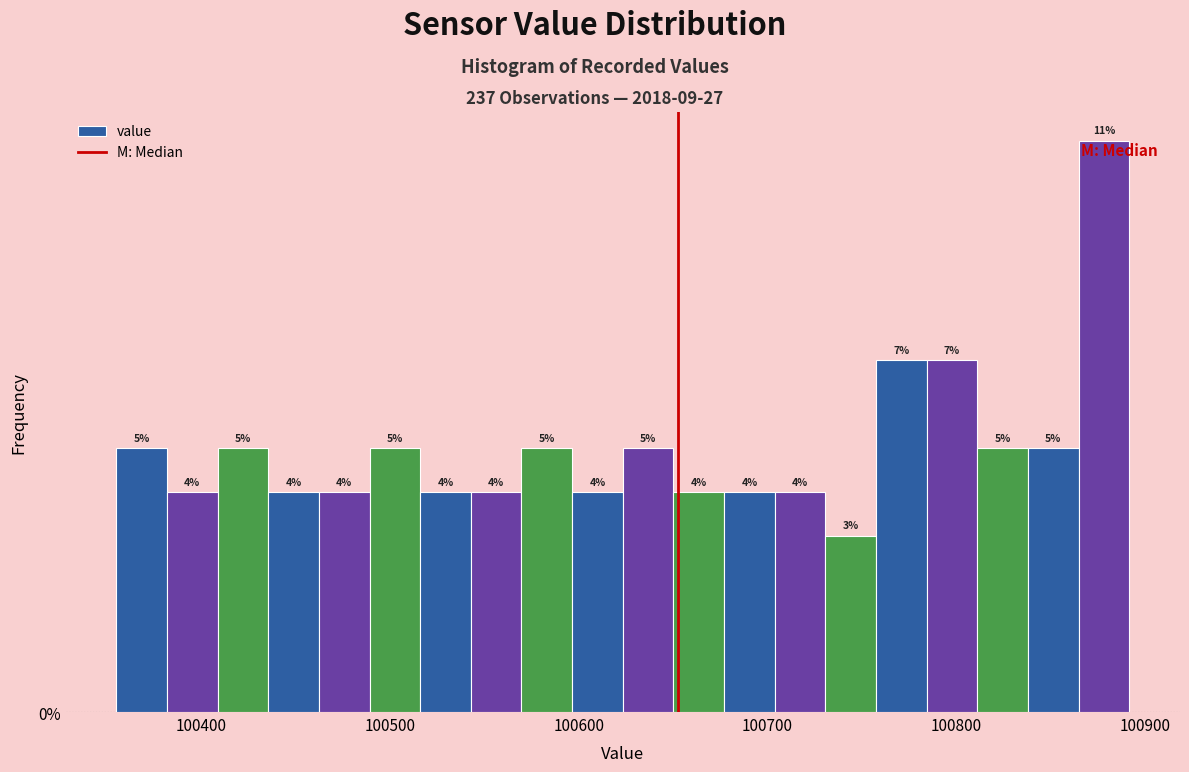

Around what value on the x-axis is the tallest bar? Give the approximate position of its centre, as read against the axis.

100880